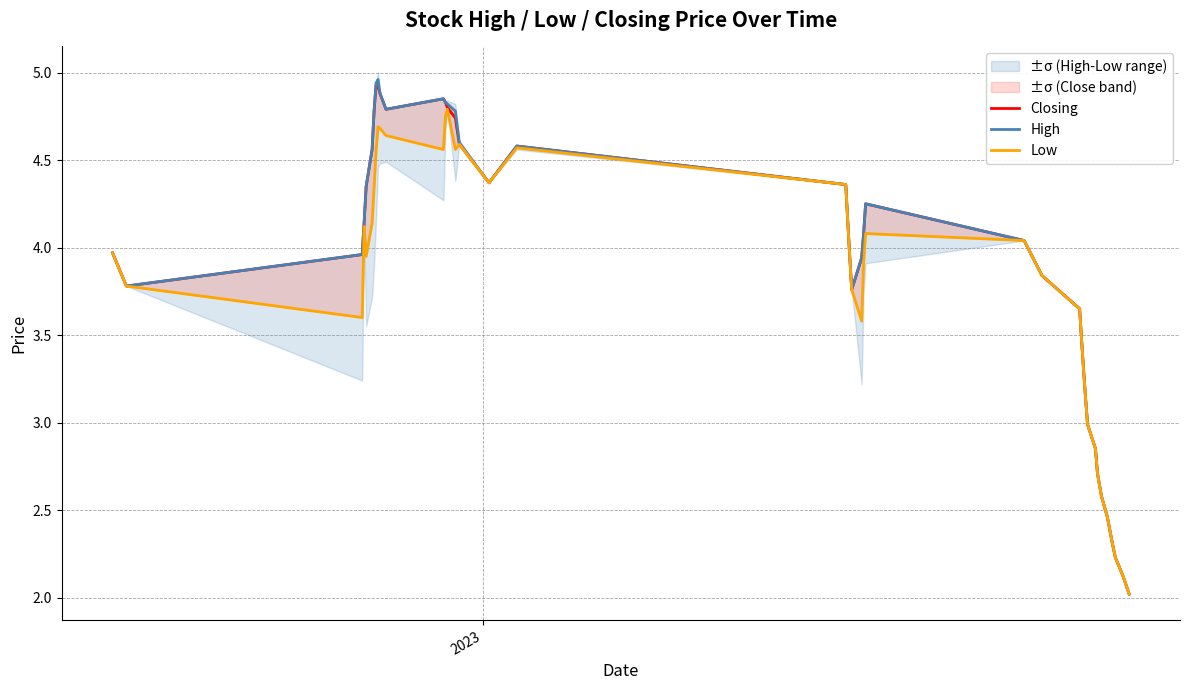

What is the minimum value for Closing?

2.0